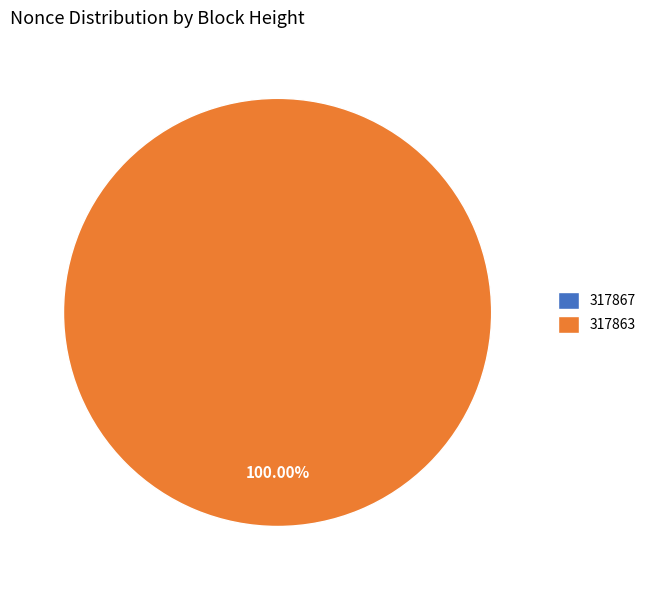

To the nearest percent, what portion does 317863 represent?

100%